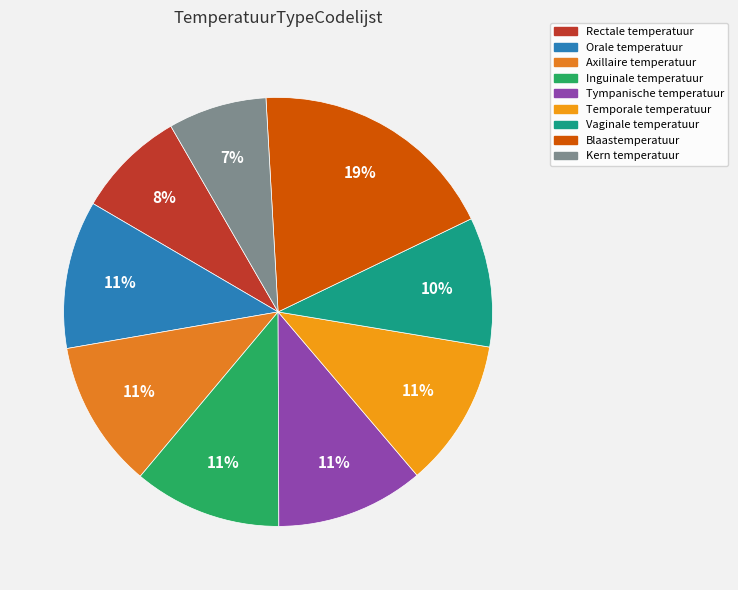

Approximately how many times larger is the value at Orale temperatuur compared to Vaginale temperatuur?

1.1